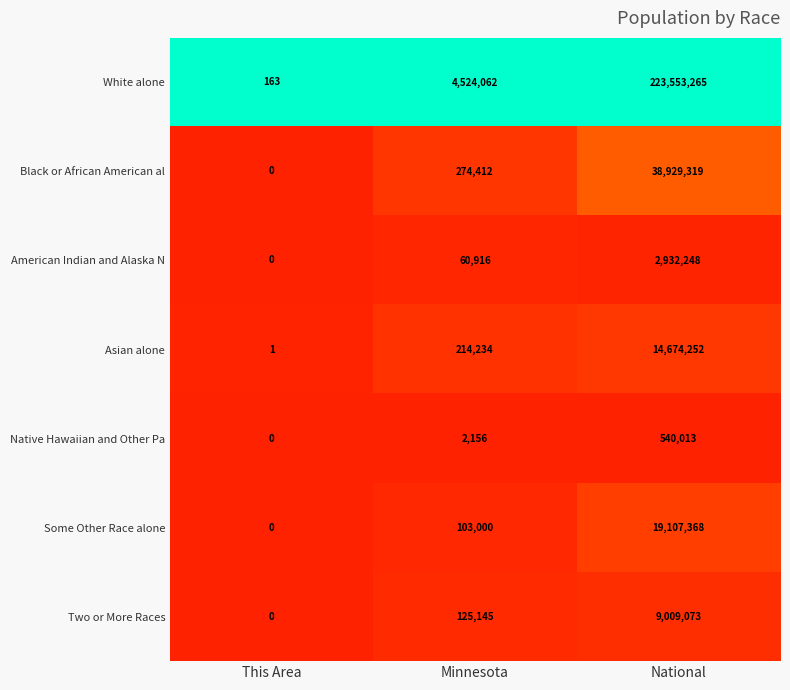

Reading right to left, what are all the values shown in this chart?

White alone: National=223553265	Minnesota=4524062	This Area=163
Black or African American al: National=38929319	Minnesota=274412	This Area=0
American Indian and Alaska N: National=2932248	Minnesota=60916	This Area=0
Asian alone: National=14674252	Minnesota=214234	This Area=1
Native Hawaiian and Other Pa: National=540013	Minnesota=2156	This Area=0
Some Other Race alone: National=19107368	Minnesota=103000	This Area=0
Two or More Races: National=9009073	Minnesota=125145	This Area=0